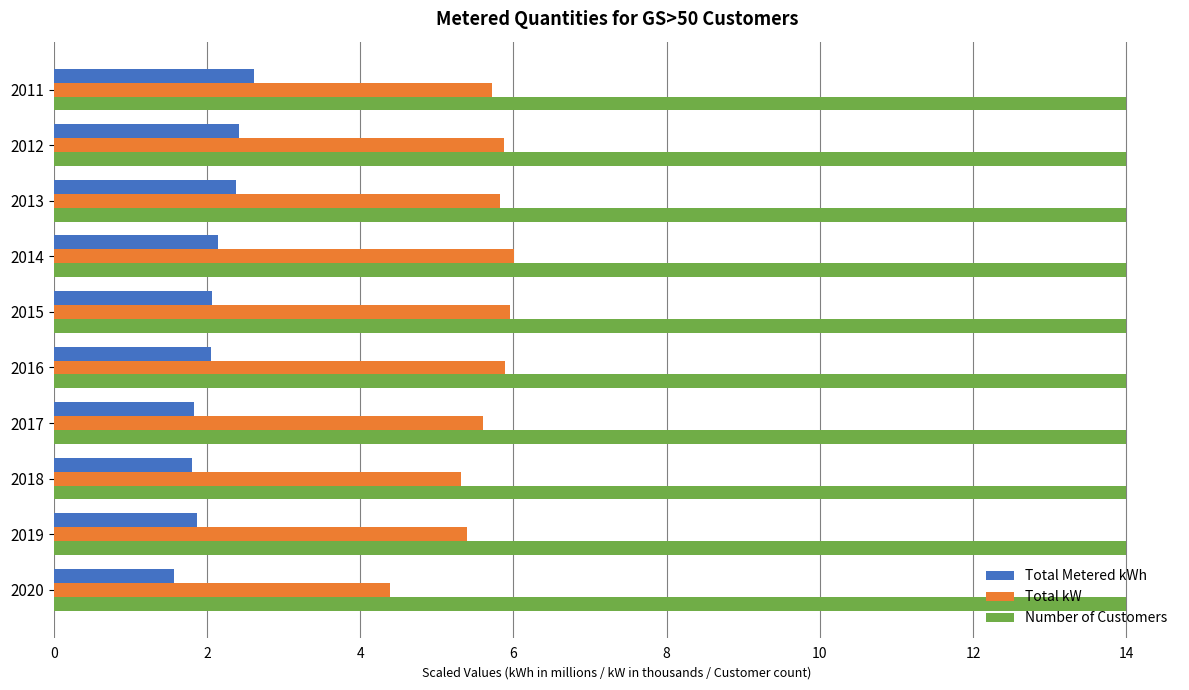

Is it true that Total kW equals 4.4 at 2020?

True